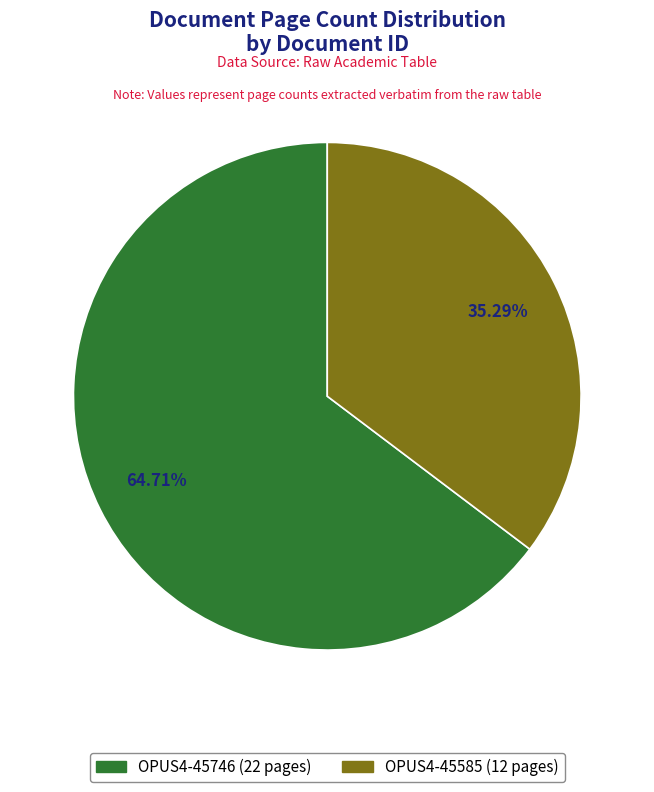

Rank the categories by value from lowest to highest.

OPUS4-45585, OPUS4-45746